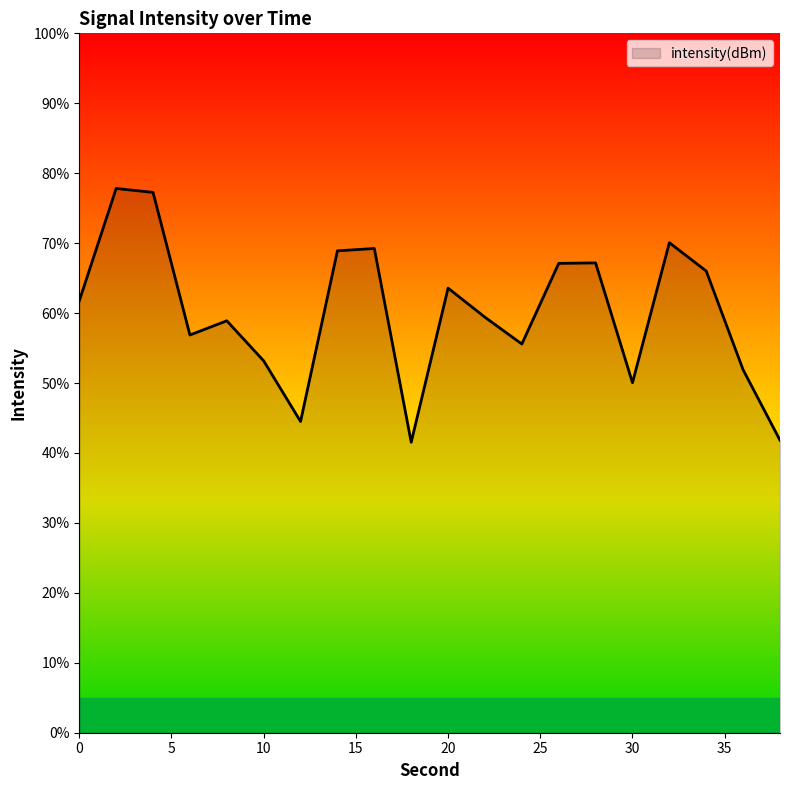

How many interior local peaks (higher than both neighbors) does the data have?

6